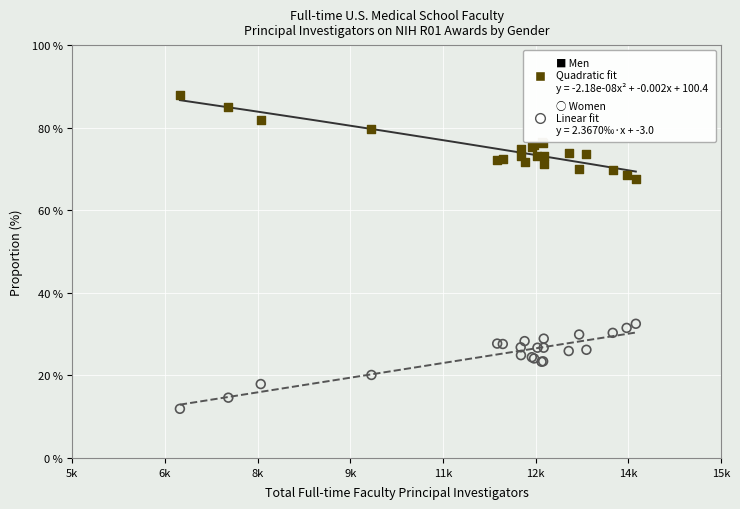

Across all series, what Y value is closest to 49?

32.5